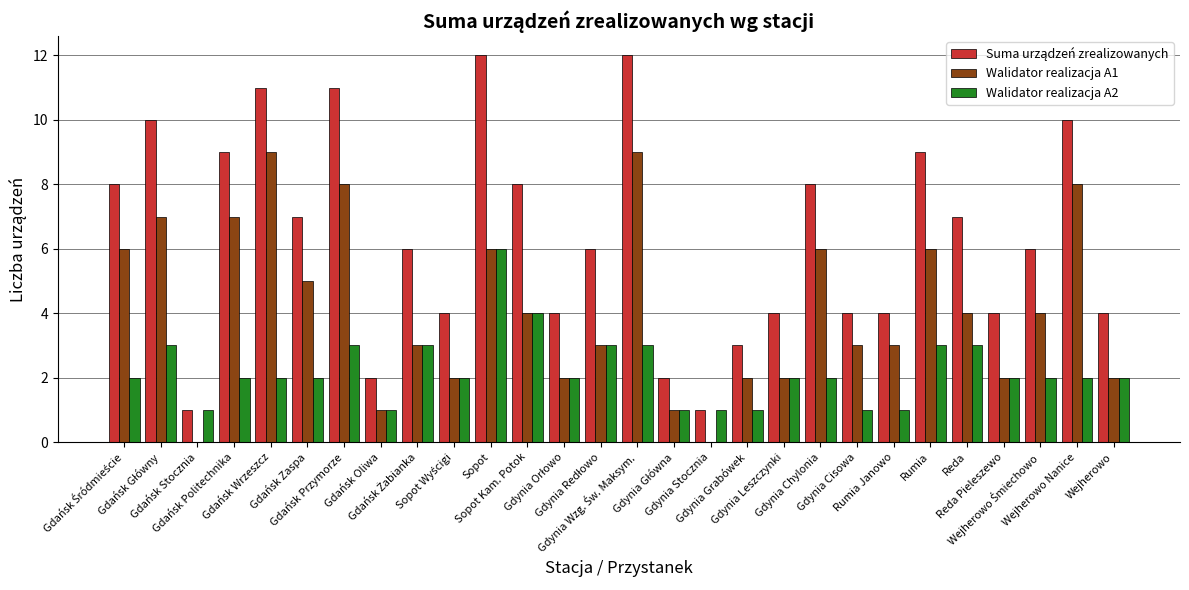

How many distinct data groups are displayed?

3